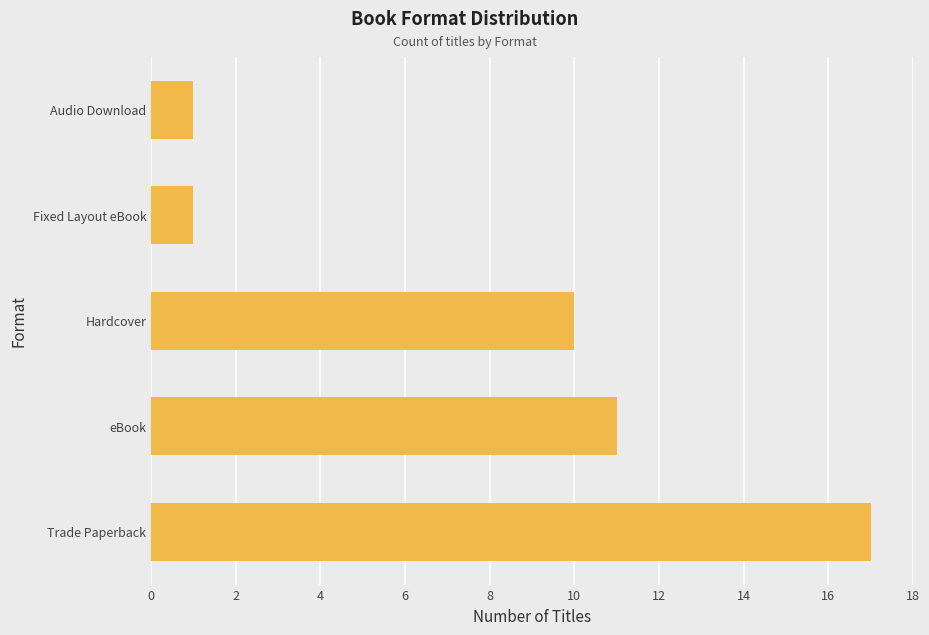

Where is the data nearest to the value 9?

Hardcover